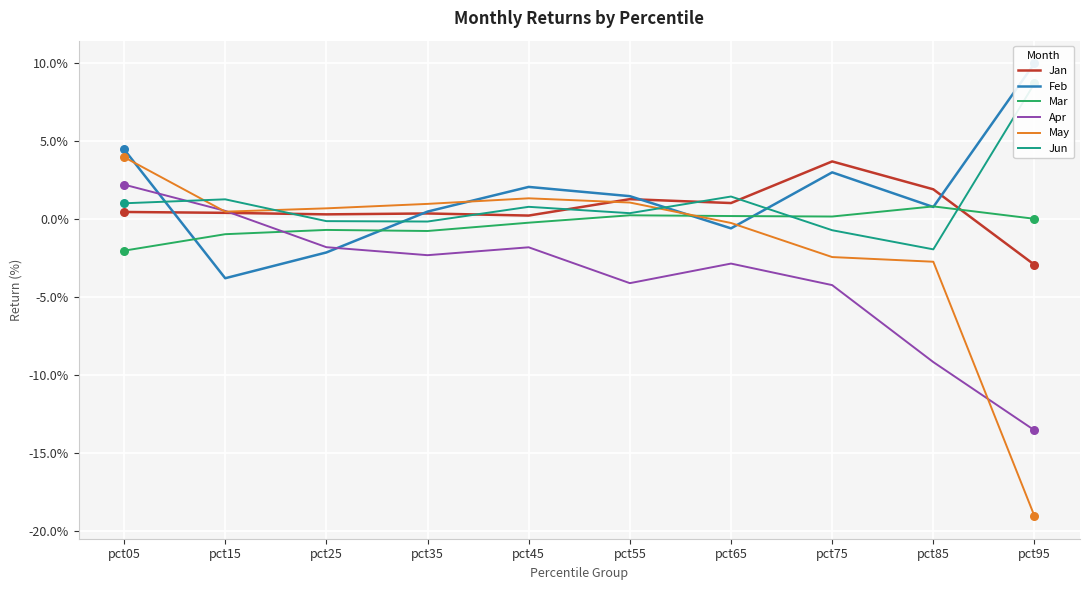

Which series reaches the minimum Y coordinate?

May